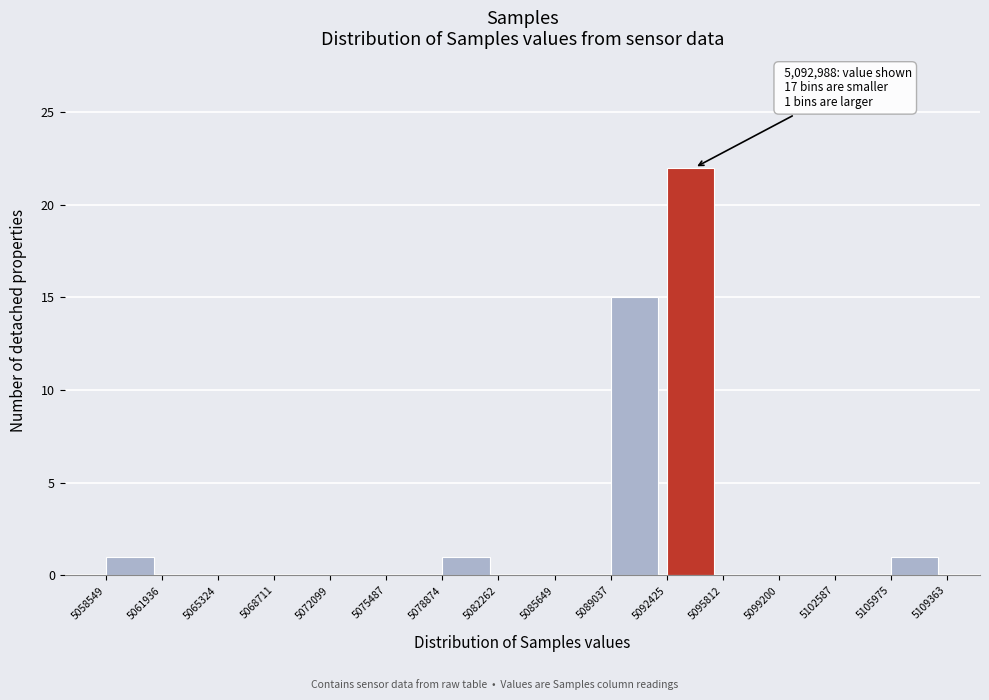

Over which range of the x-axis is the bar tallest?

5092425 to 5095812